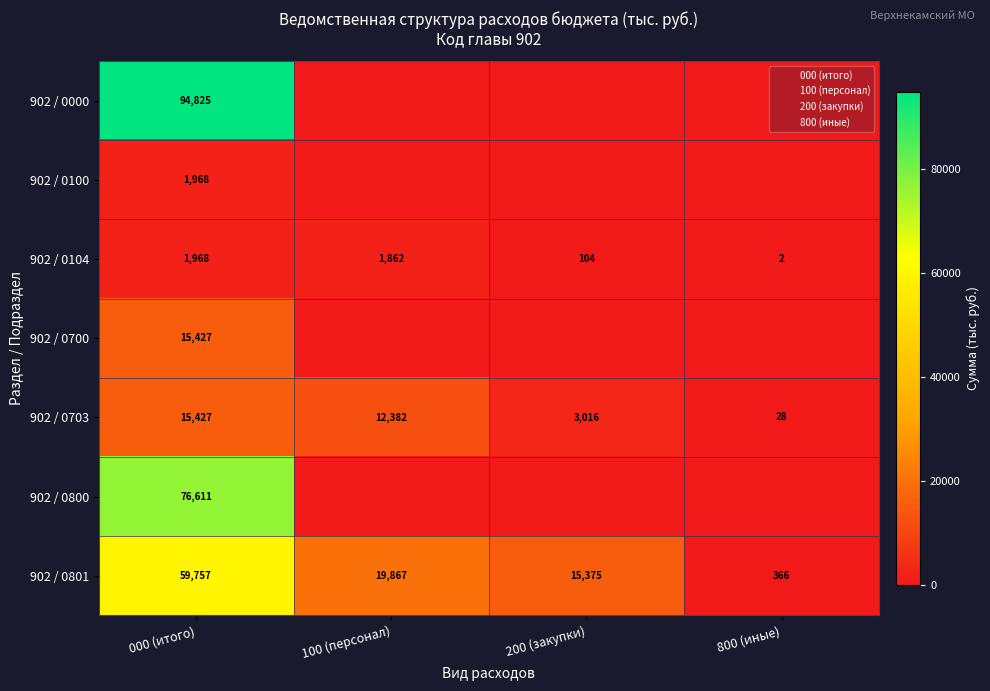

What is the sum of all 0104 values?

1967.5